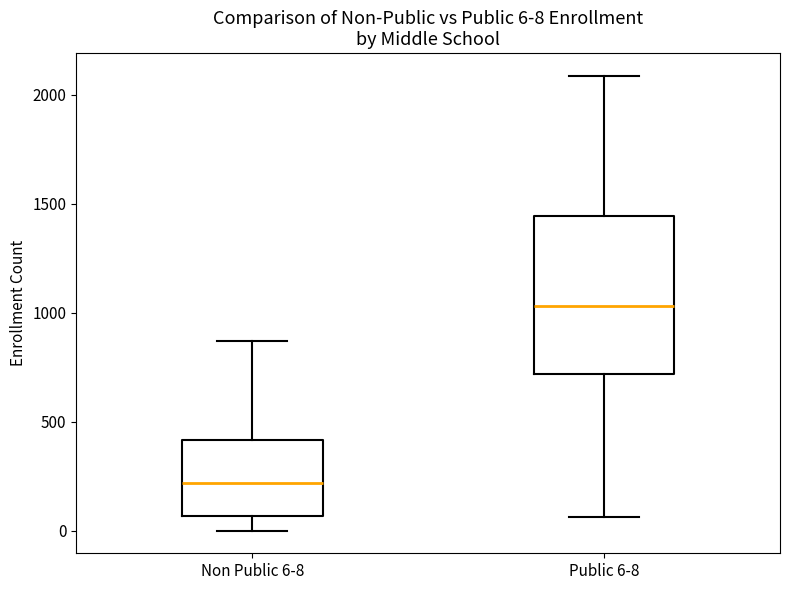

Which box's median line is the highest?

Public 6-8